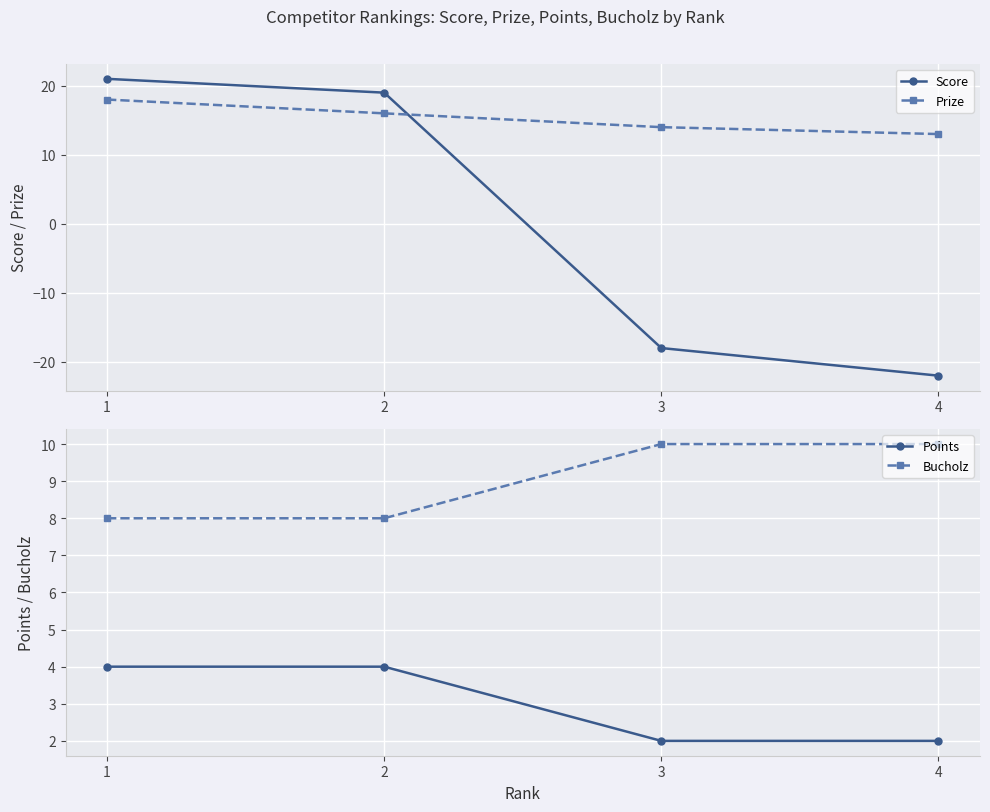

At how many categories does at least one series exceed -2?

4